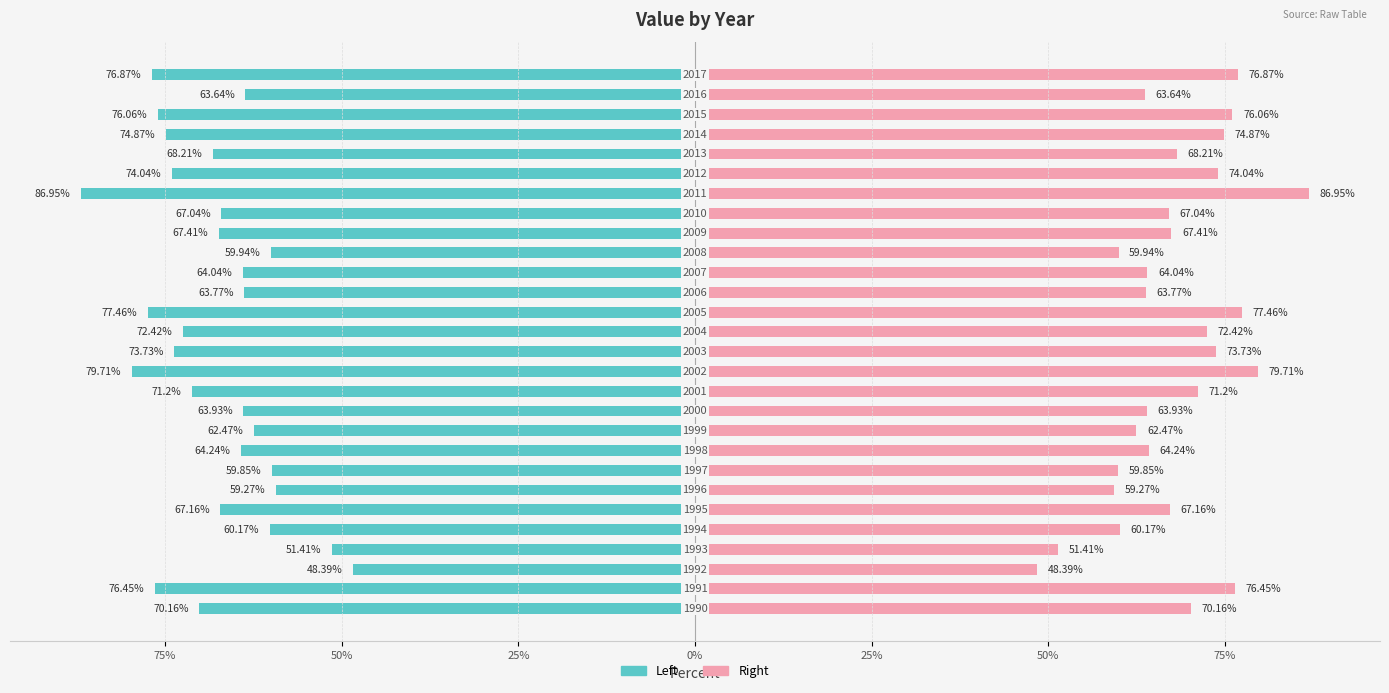

What is the maximum value shown in the chart?

87.0